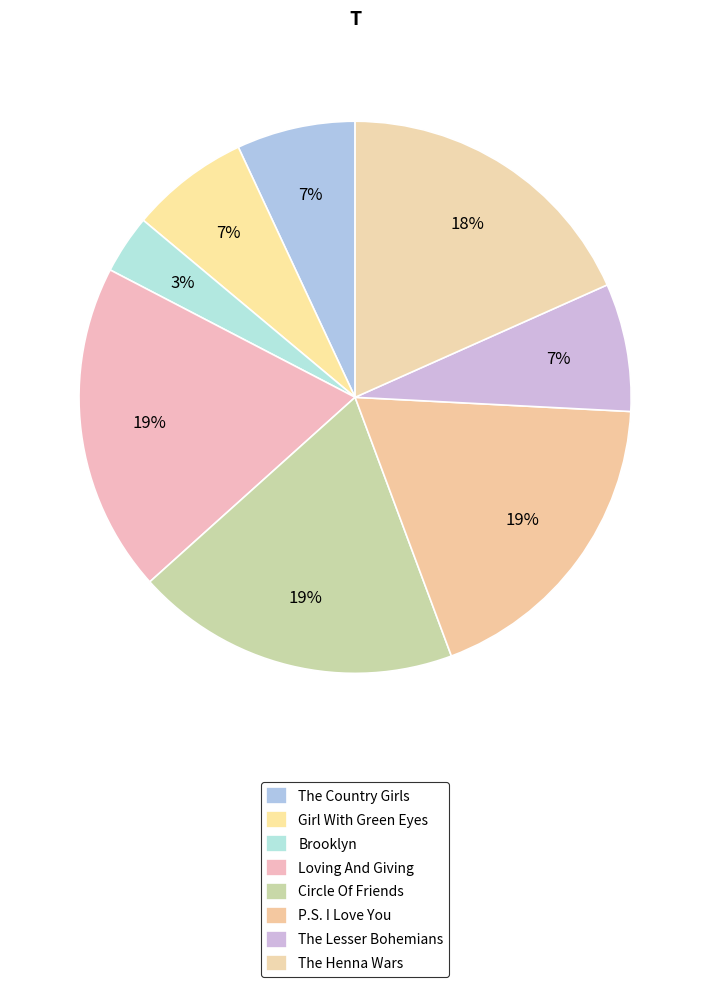

The The Country Girls slice represents 1% of the pie. True or false?

False